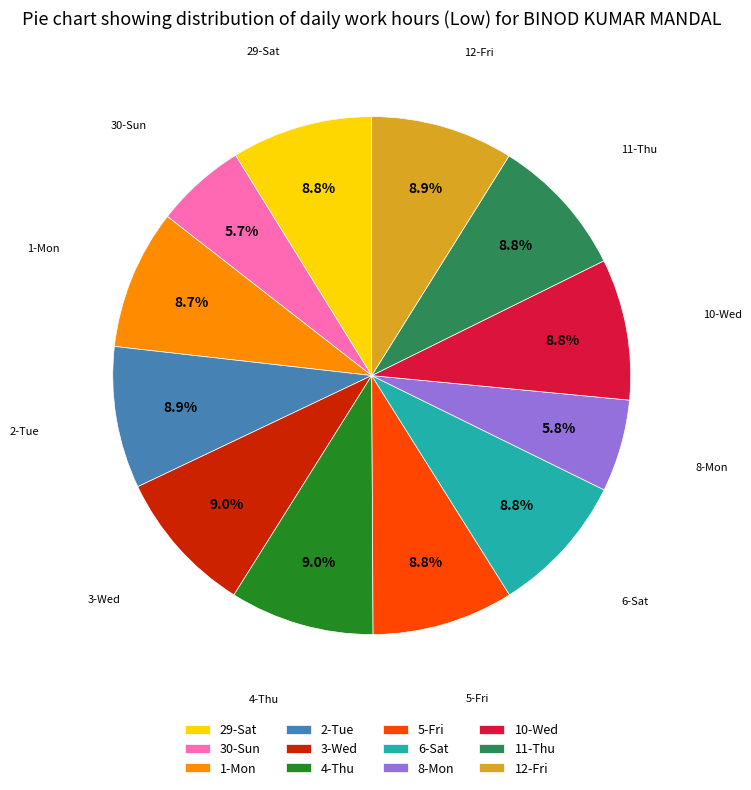

Between 8-Mon and 6-Sat, which is larger?

6-Sat